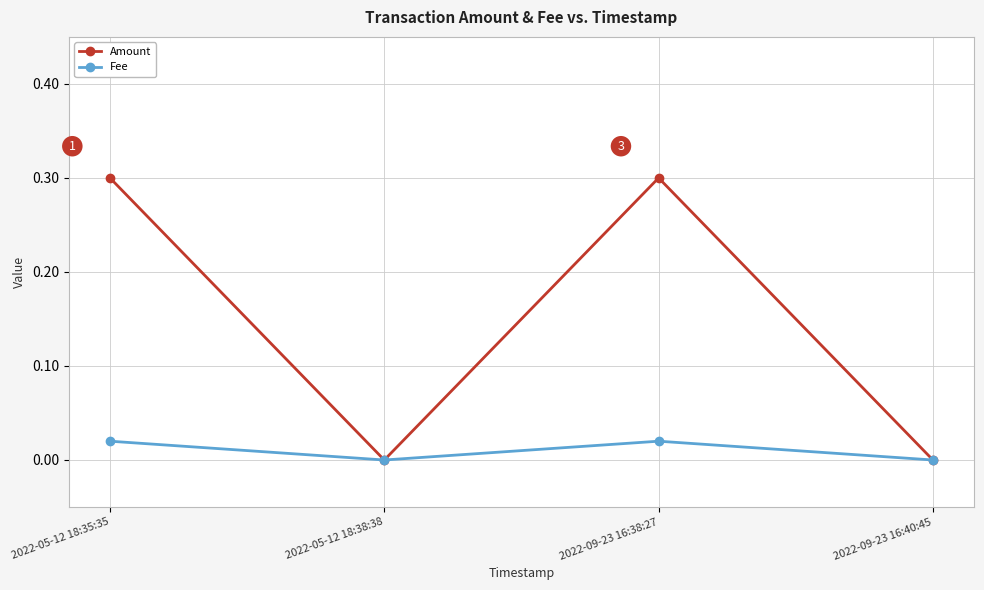

The Fee series shows 0.0 at 2022-05-12 18:38:38. True or false?

True